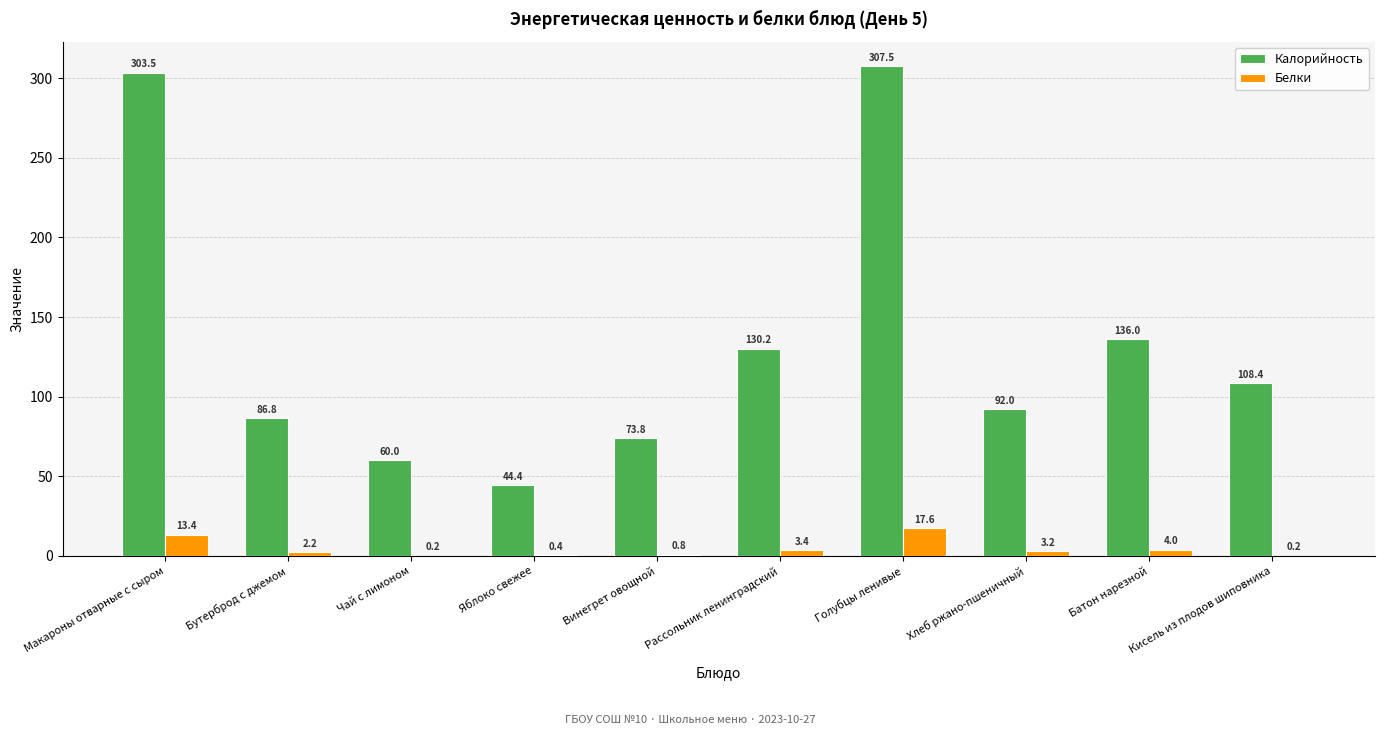

What is the greatest value displayed?

307.5